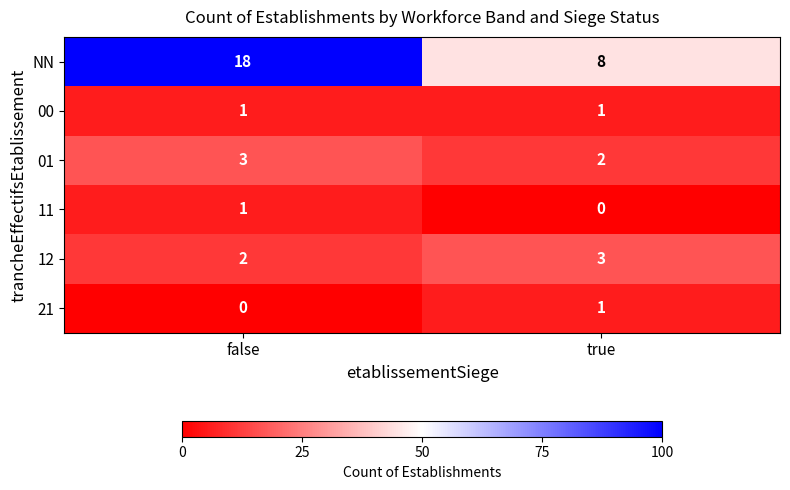

List the labels in order of 21 value, largest first.

true, false